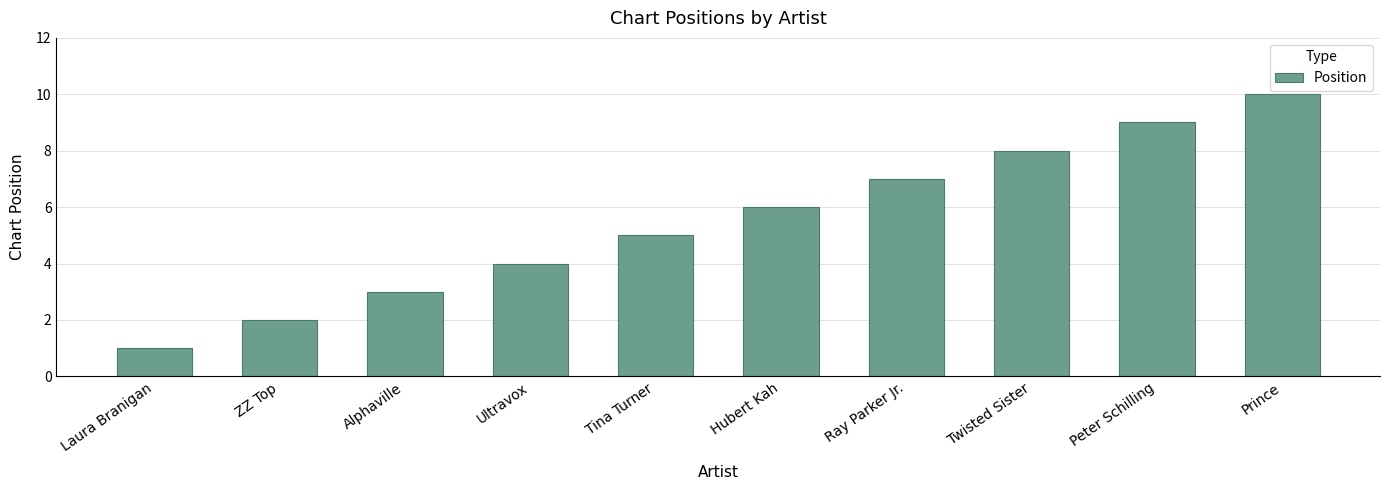

What is the value of the 5th bar from the left?

5